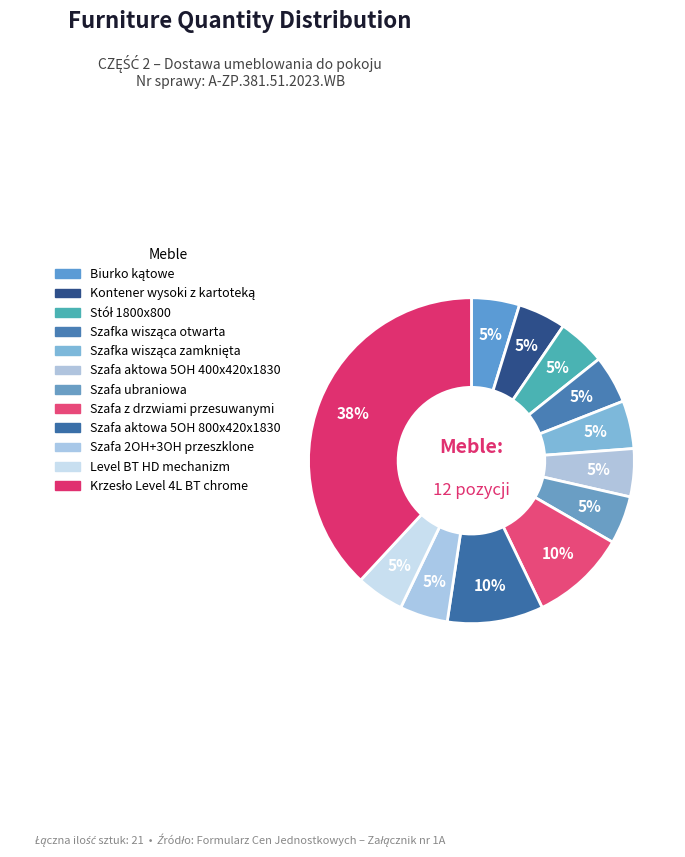

To the nearest percent, what portion does Szafa ubraniowa represent?

5%